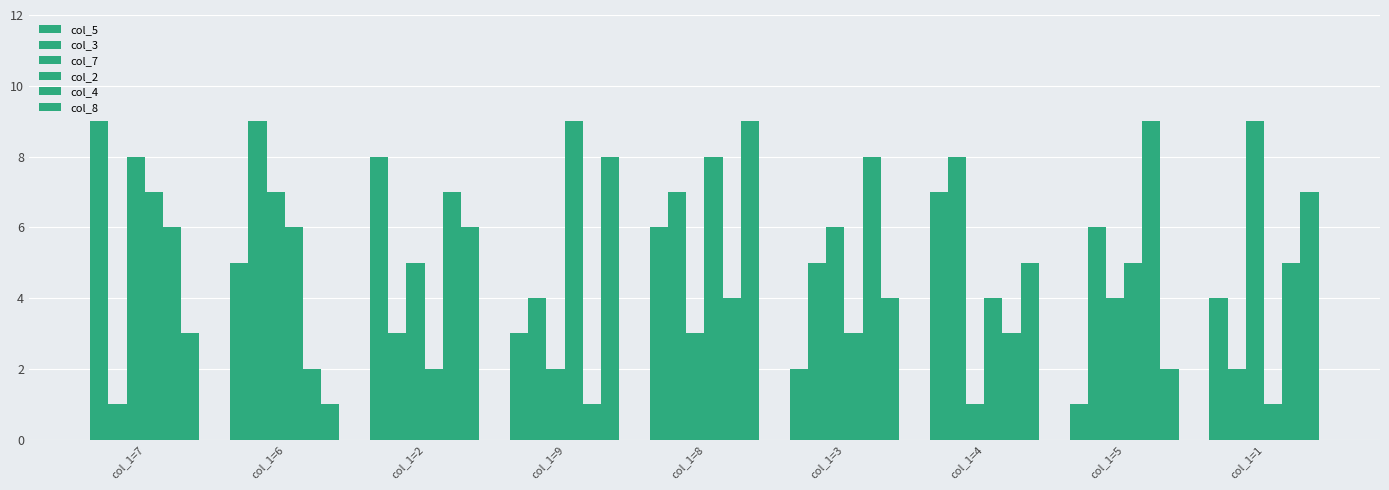

How many series are shown in this chart?

6